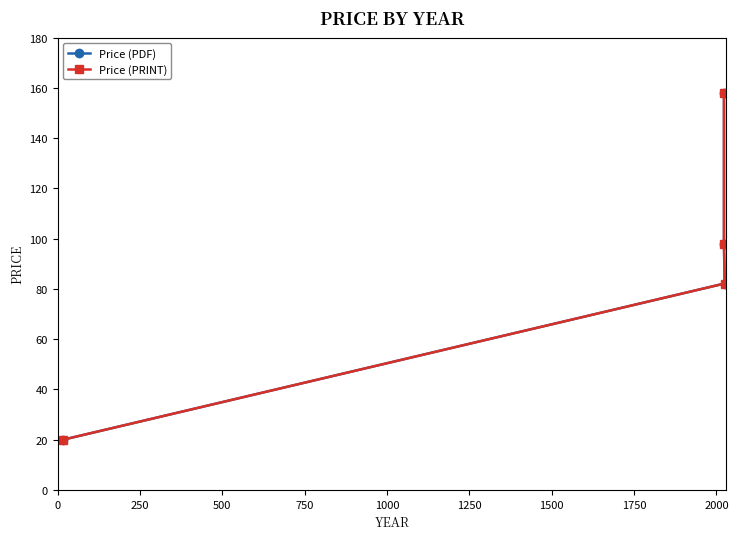

Between 750 and 500, which is larger?

750